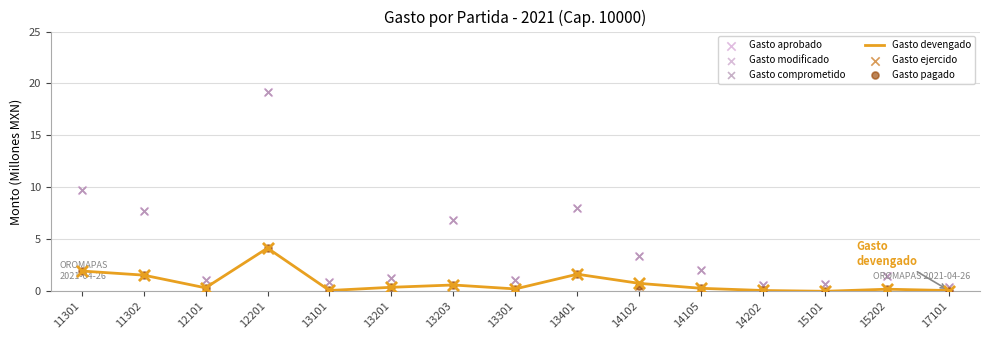

Is the value of Gasto modificado at 11301 greater than the value of Gasto pagado at 14105?

Yes